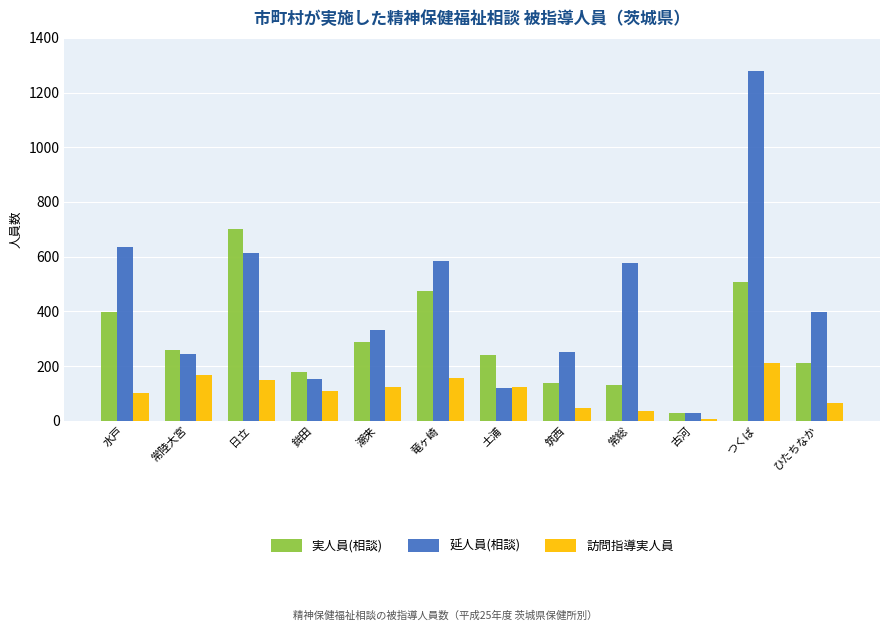

Which series has the widest spread of values?

延人員(相談)